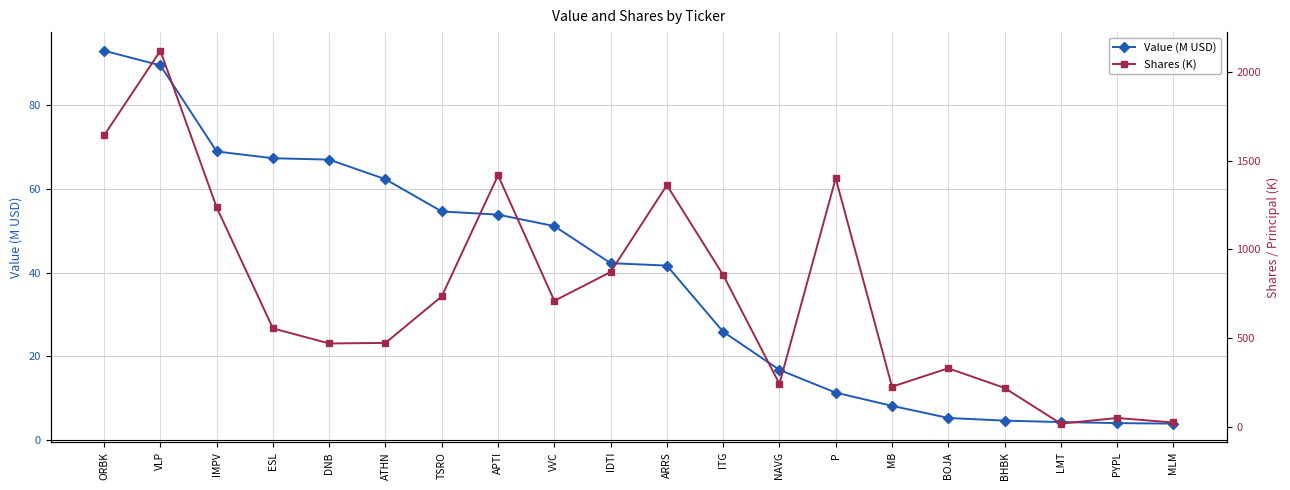

What is the spread (max minus min) of values at VVC?

658.5